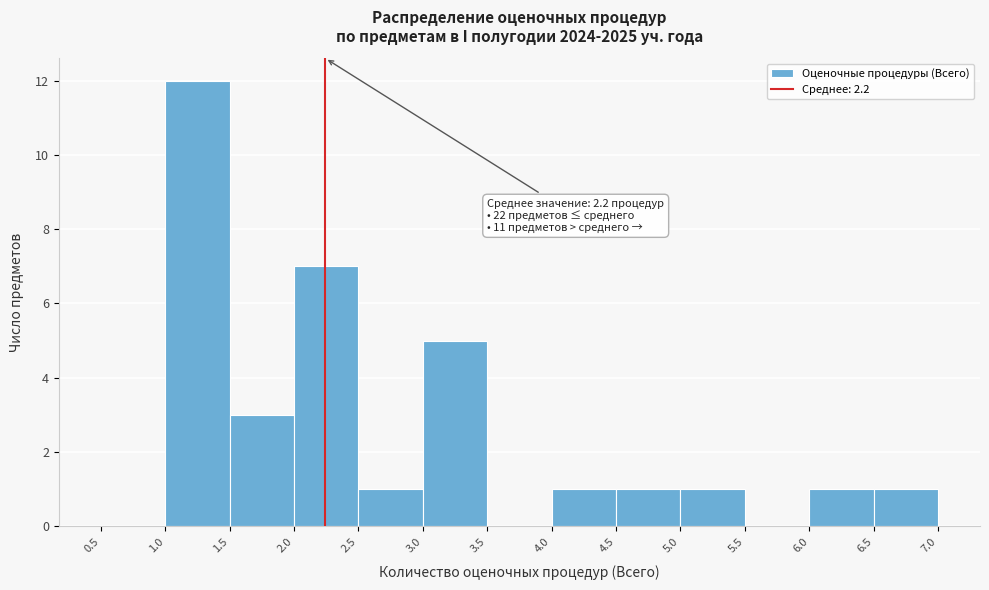

Over which range of the x-axis is the bar tallest?

1.0 to 1.5